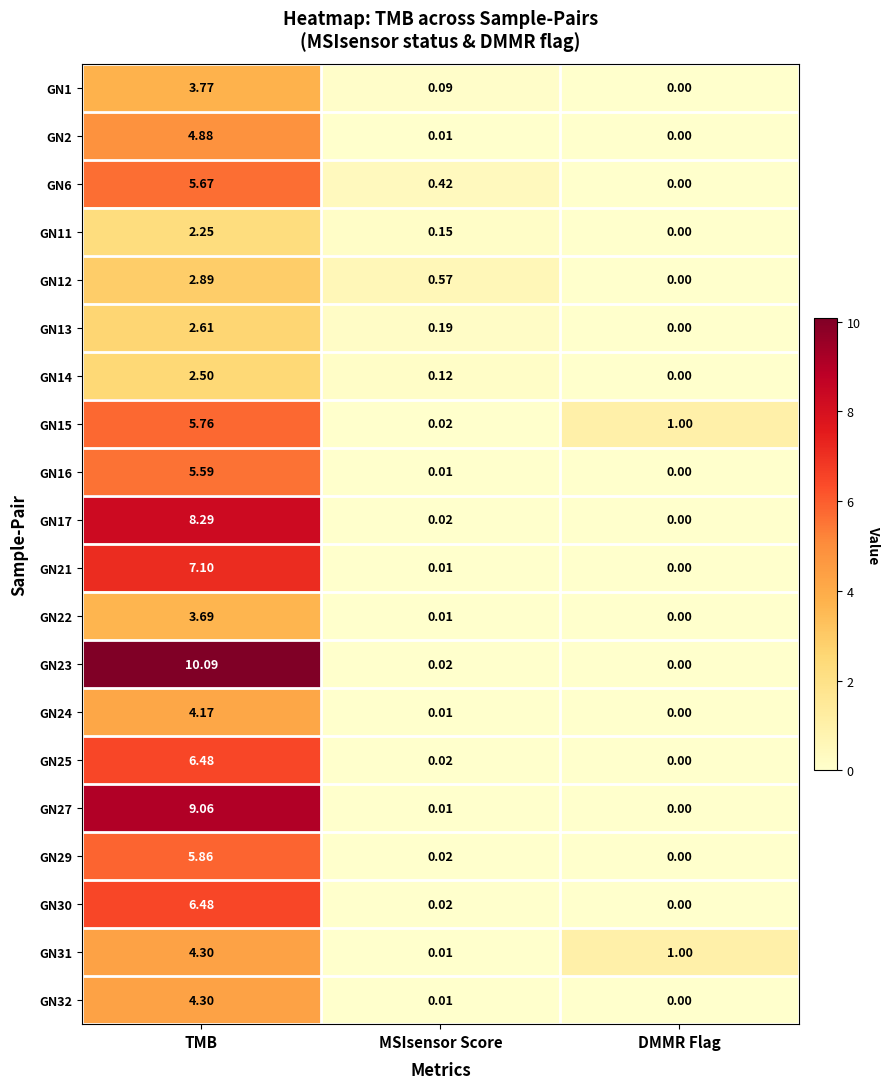

At which category does the chart reach its peak across all series?

TMB